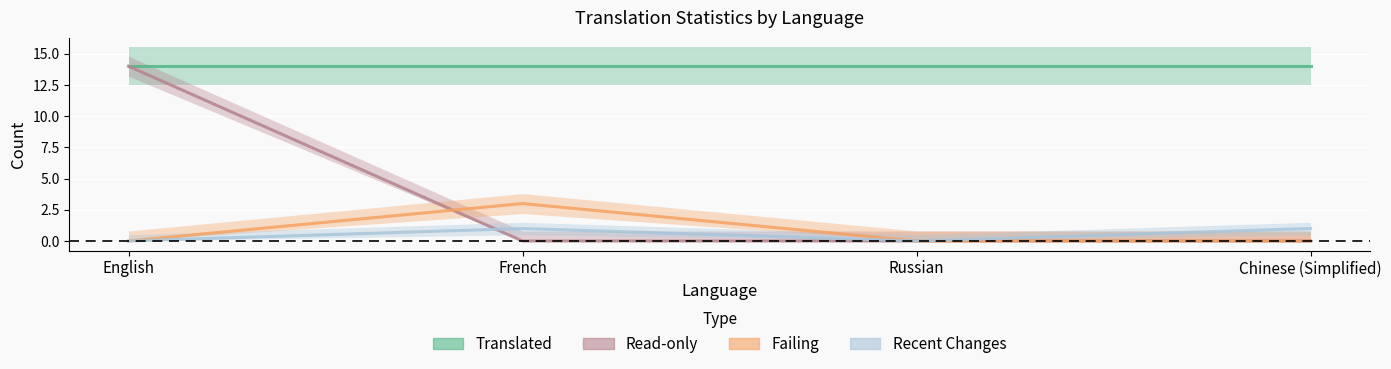

What are all the series names shown in the legend?

translated, readonly, failing, recent_changes